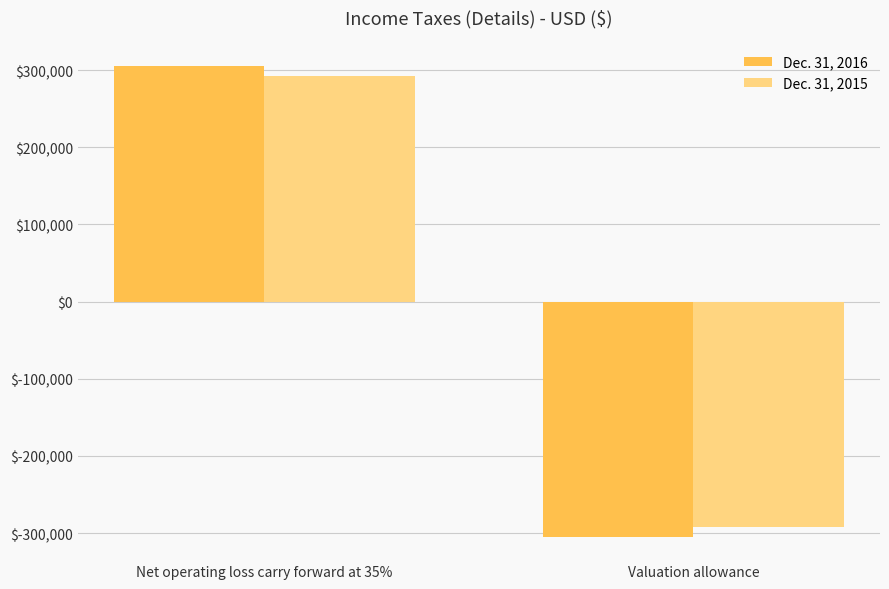

How many groups of bars are there?

2